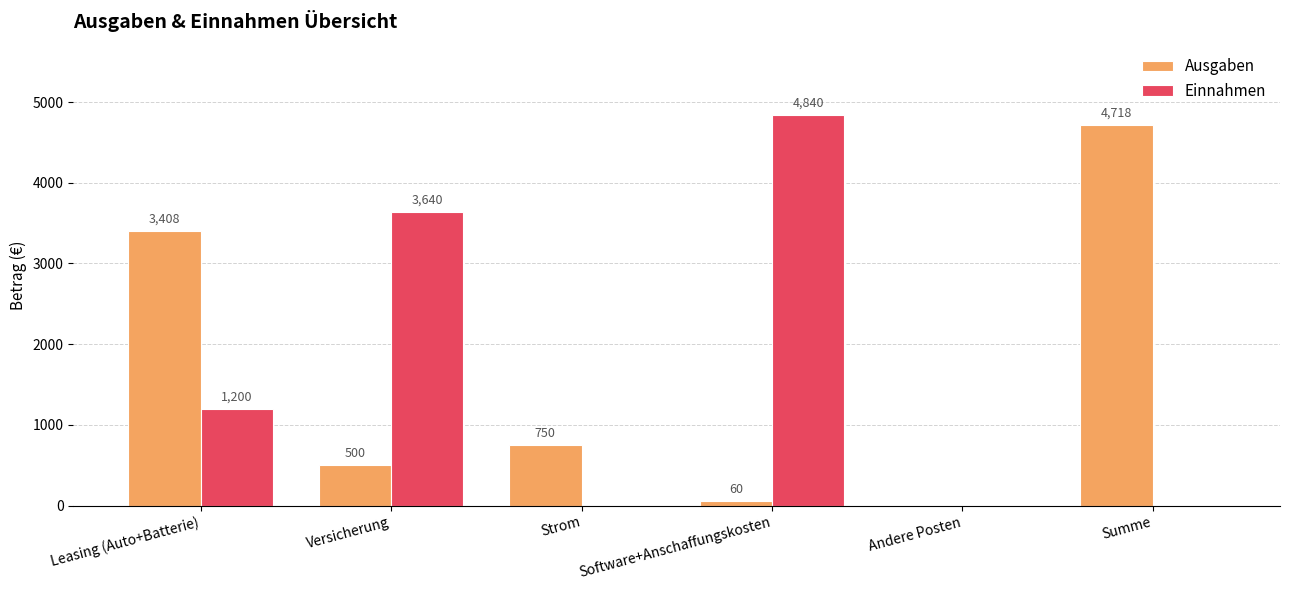

Where is Einnahmen nearest to the value 2420?

Leasing (Auto+Batterie)